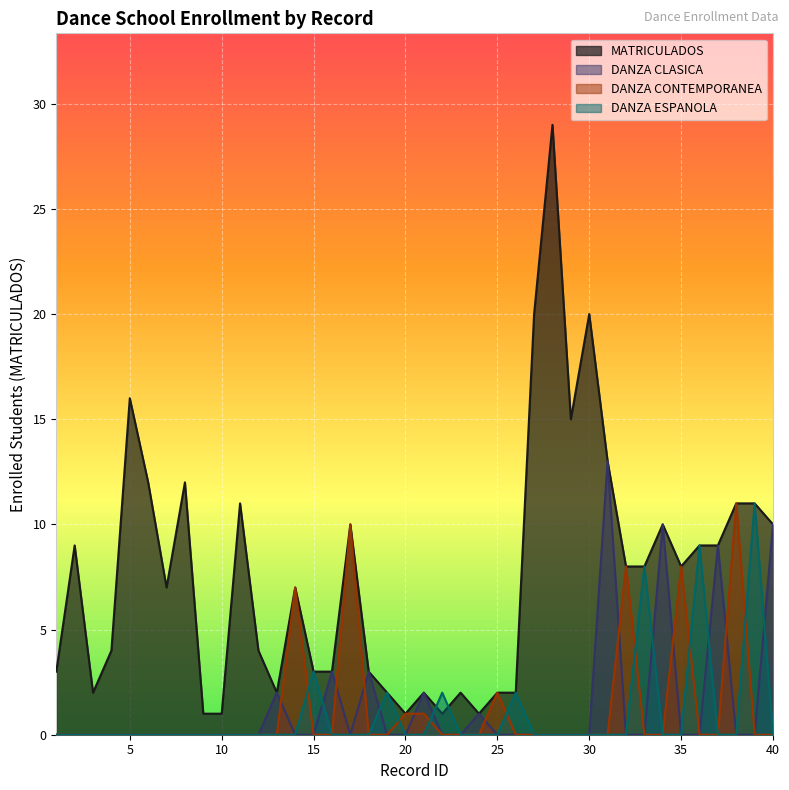

Where do MATRICULADOS and DANZA ESPANOLA first cross each other?

21 and 22